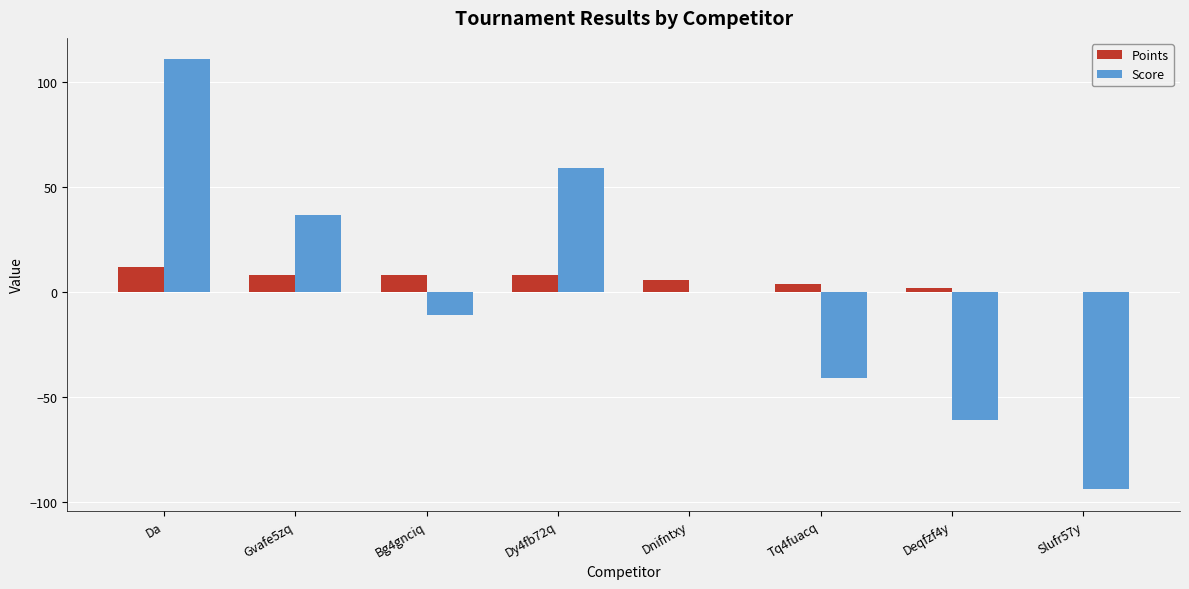

Between Da and Dnifntxy, which series saw the biggest shift?

Score